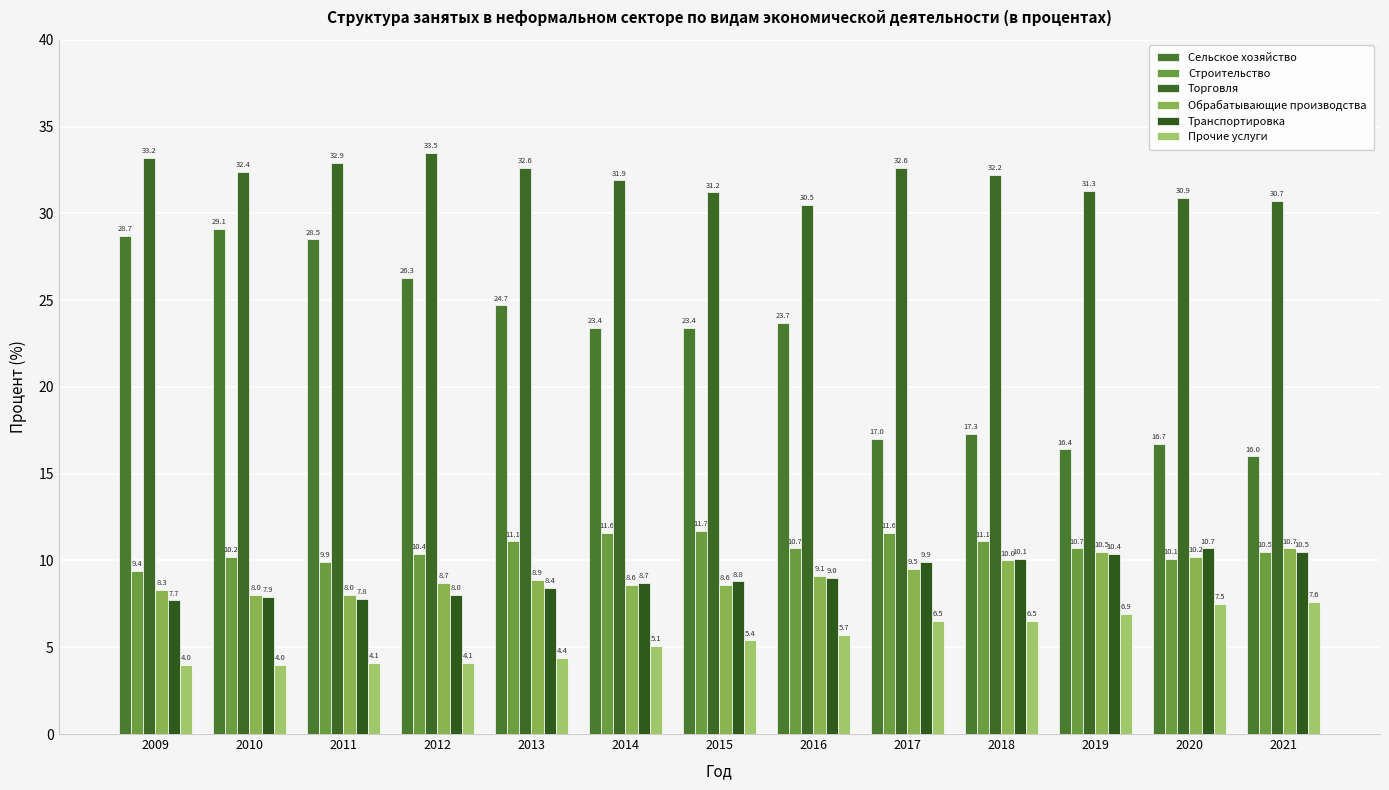

Which series changed the most between 2010 and 2016?

Сельское хозяйство